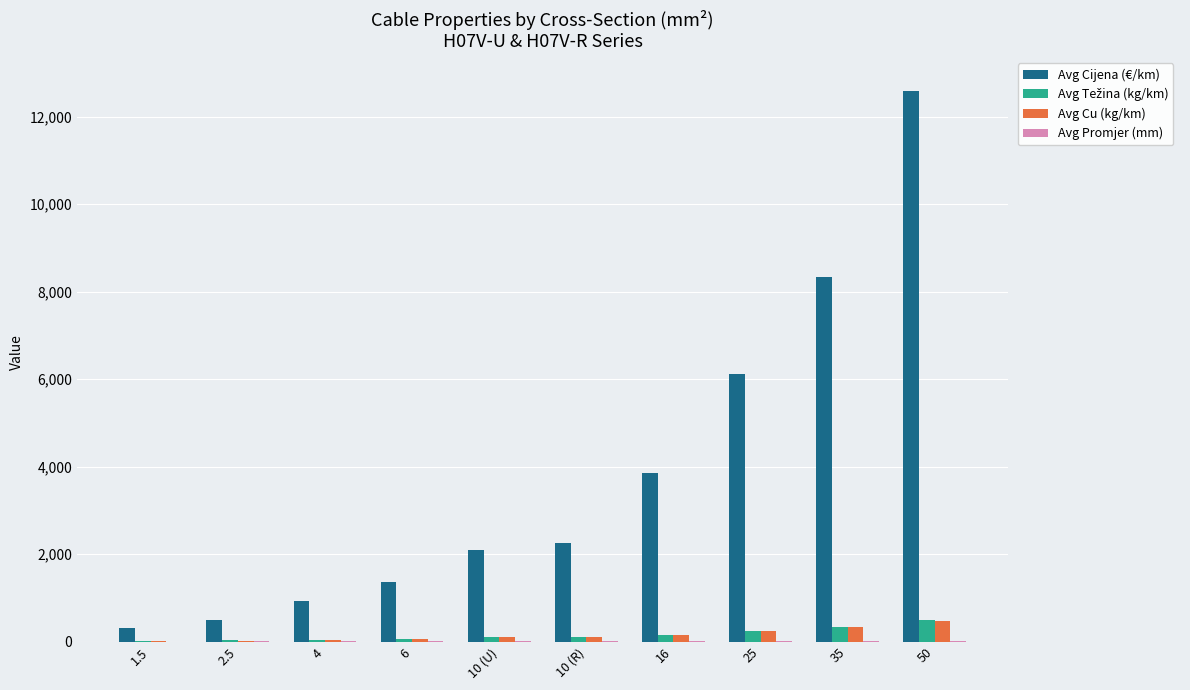

What is the maximum value shown in the chart?

12583.9